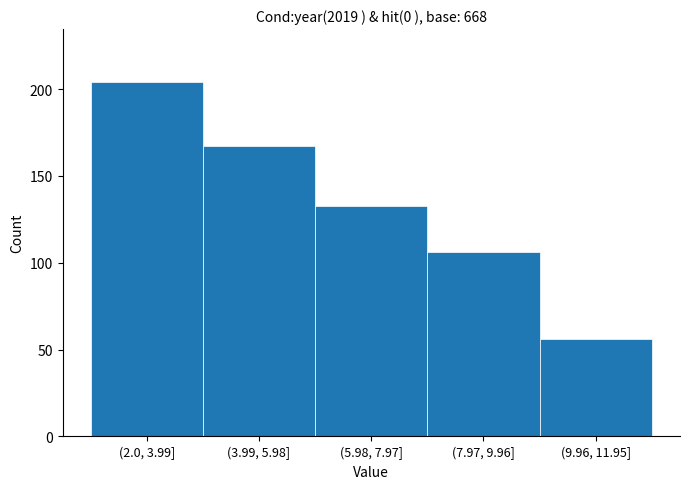

Reading left to right, transcribe all the data shown in this chart.

(2.0, 3.99]=204	(3.99, 5.98]=167	(5.98, 7.97]=133	(7.97, 9.96]=106	(9.96, 11.95]=56